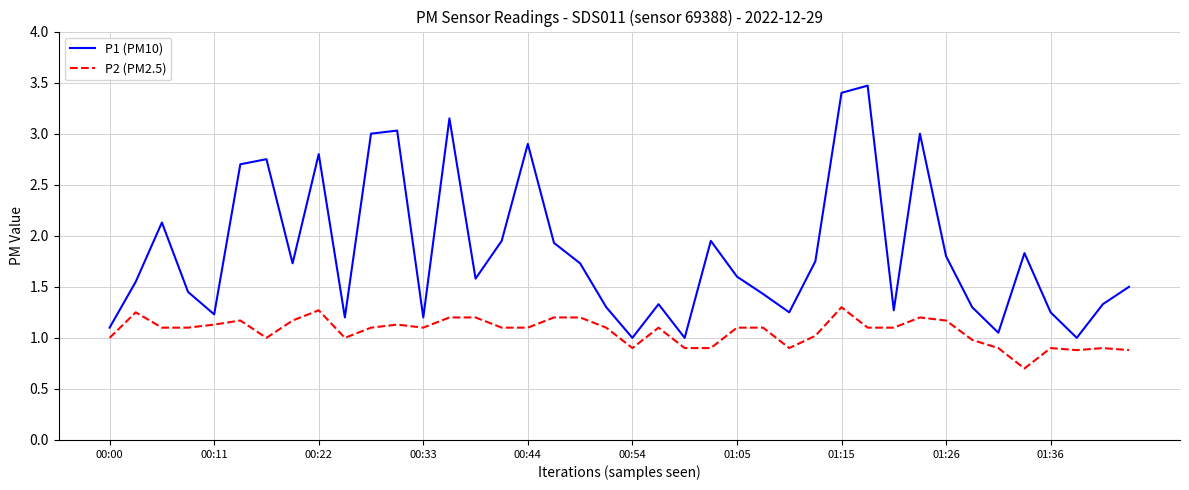

True or false: P2 (PM2.5) and P1 (PM10) intersect in this chart.

False